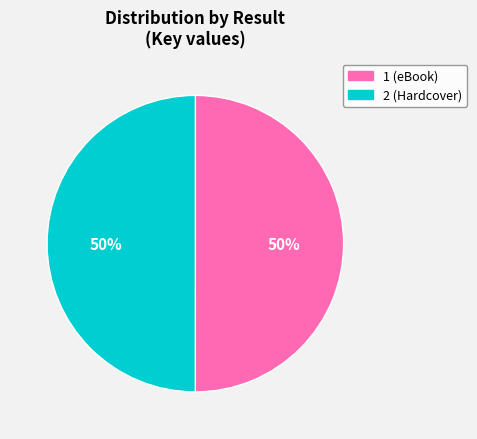

To the nearest percent, what is the average slice percentage?

50%